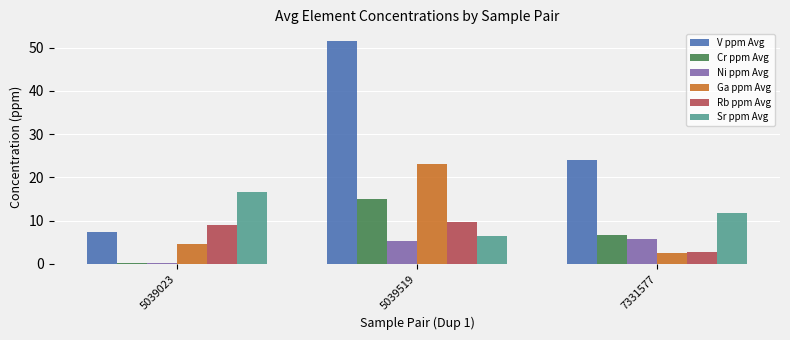

How many data points in Sr ppm Avg are above 11?

2